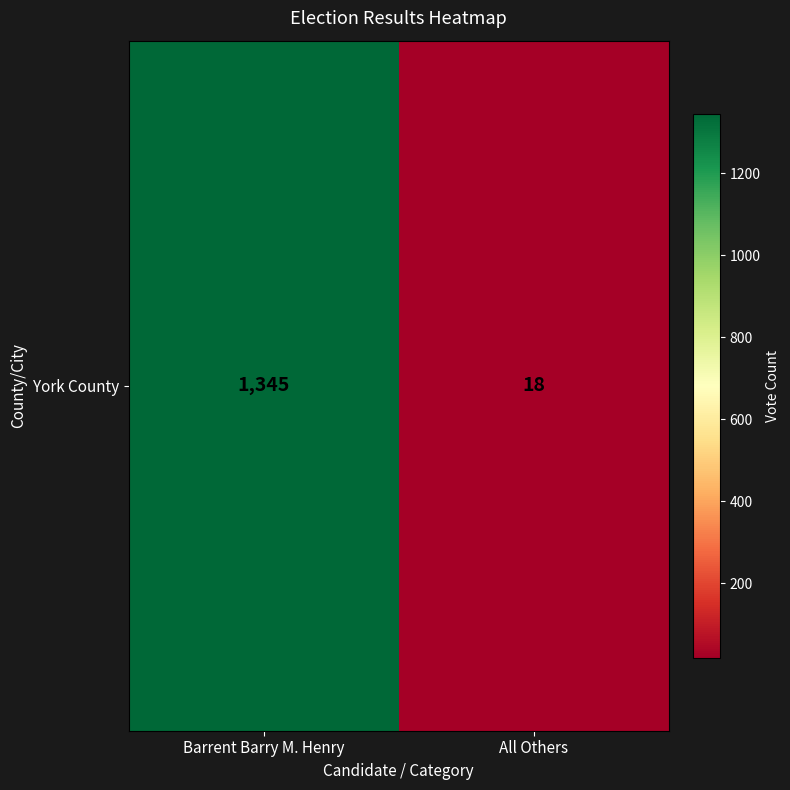

How many values are between 18 and 1345?

2